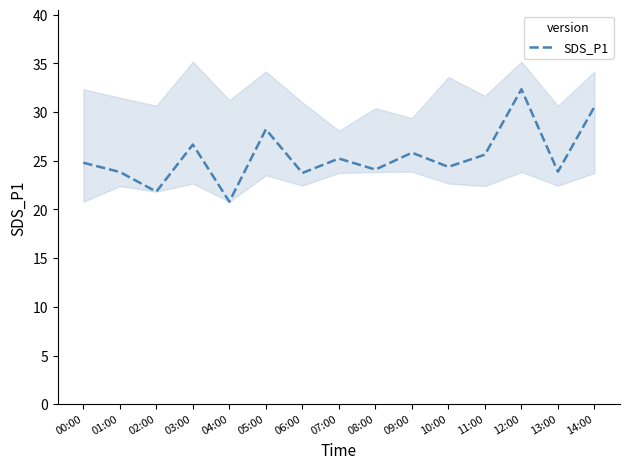

Where is the first local minimum?

02:00